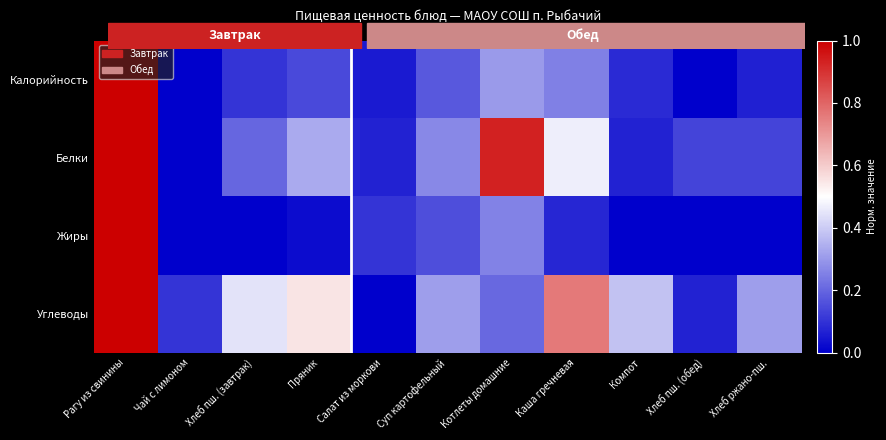

At which category is the sum across all series the highest?

Рагу из свинины